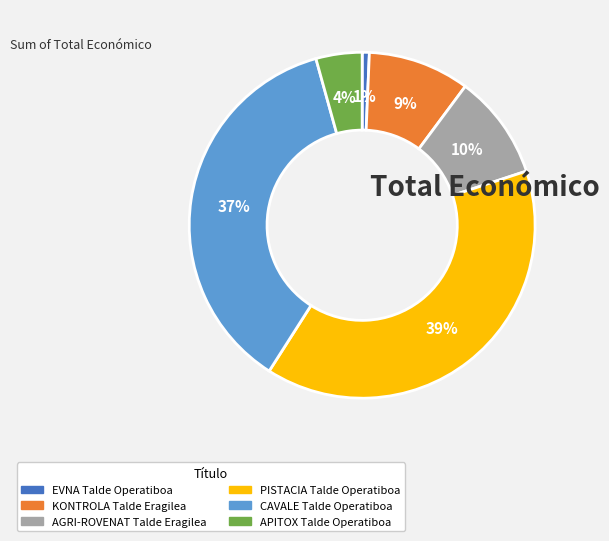

Which has a higher value, AGRI-ROVENAT Talde Eragilea or APITOX Talde Operatiboa?

AGRI-ROVENAT Talde Eragilea